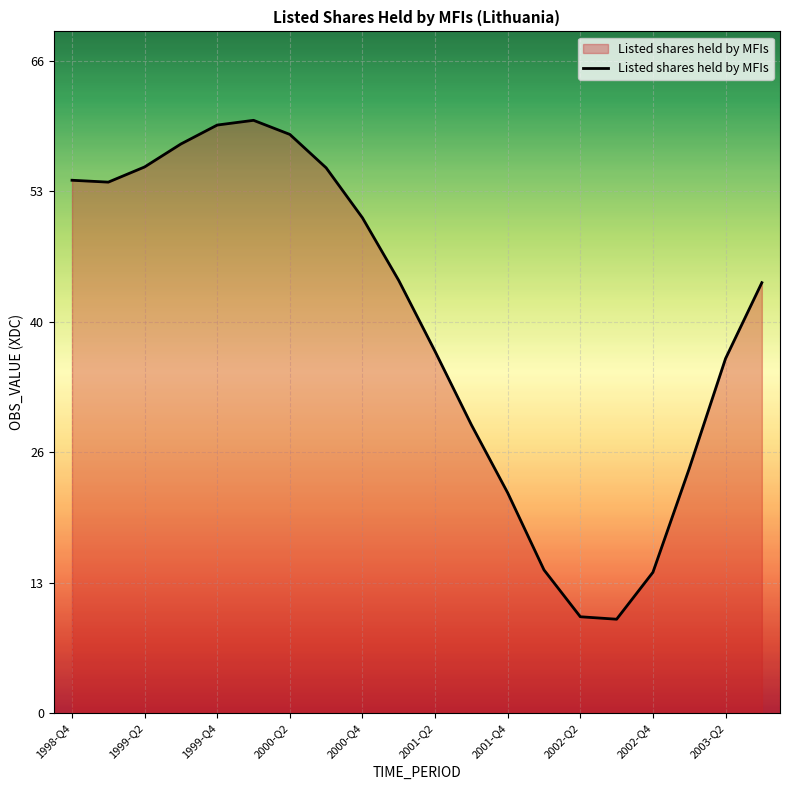

What is the minimum value shown in the chart?

9.5